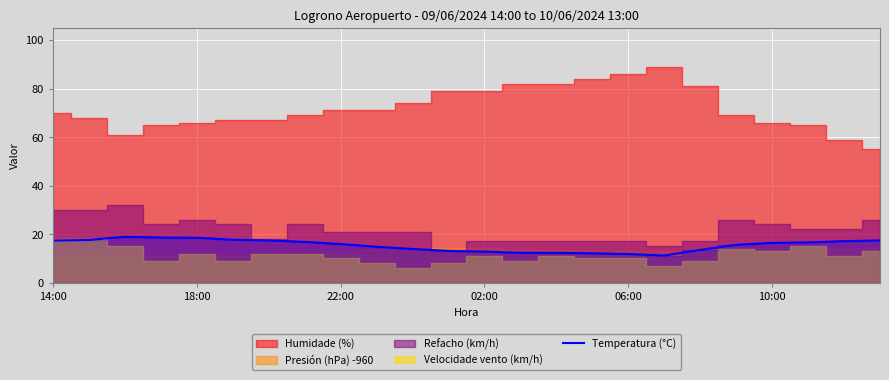

What is the difference between the maximum and minimum values?

7.7